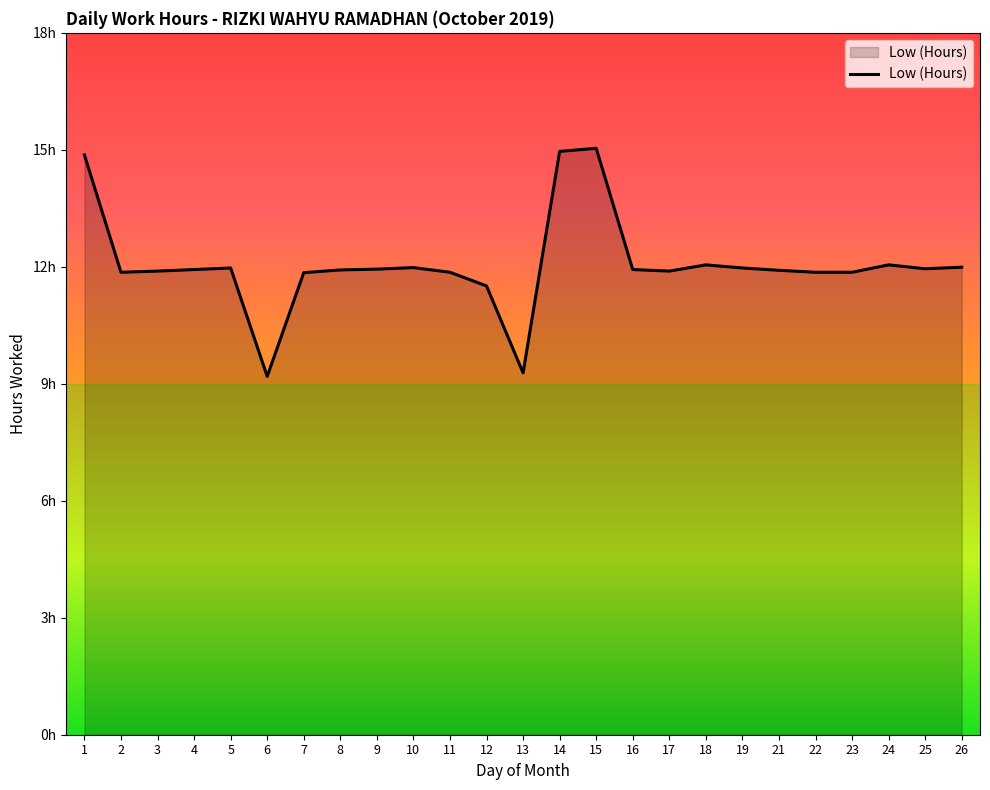

At which label is the value closest to 12?

26